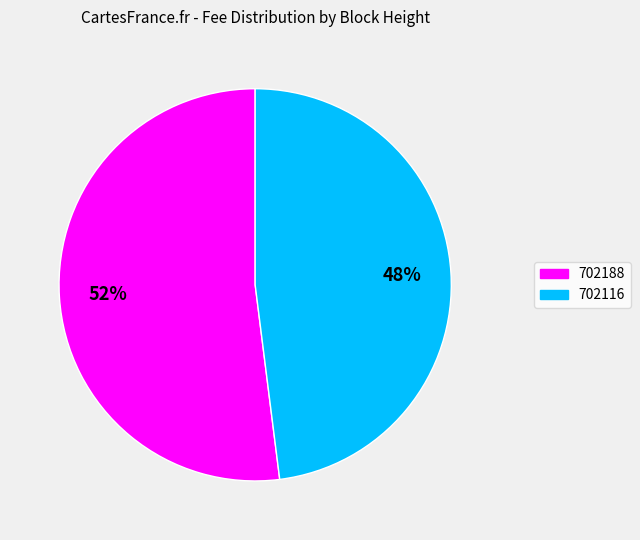

Which category has the smallest portion of the pie?

702116